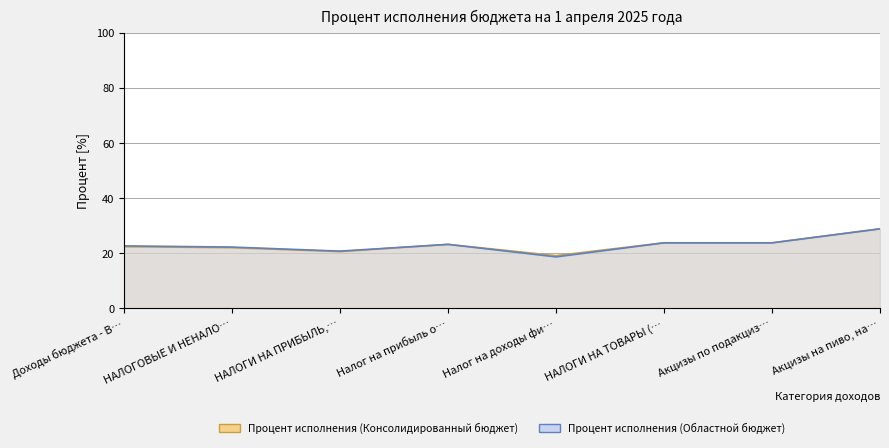

What is the label of the 2nd point from the left?

НАЛОГОВЫЕ И НЕНАЛО…